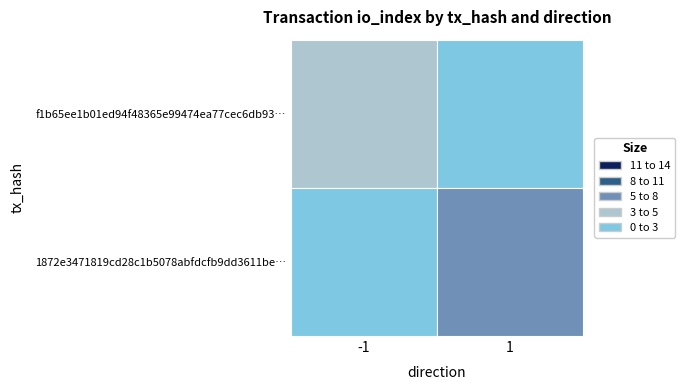

Is the value of 1872e3471819cd28c1b5078abfdcfb9dd3611be at direction greater than the value of f1b65ee1b01ed94f48365e99474ea77cec6db93 at io_index?

No